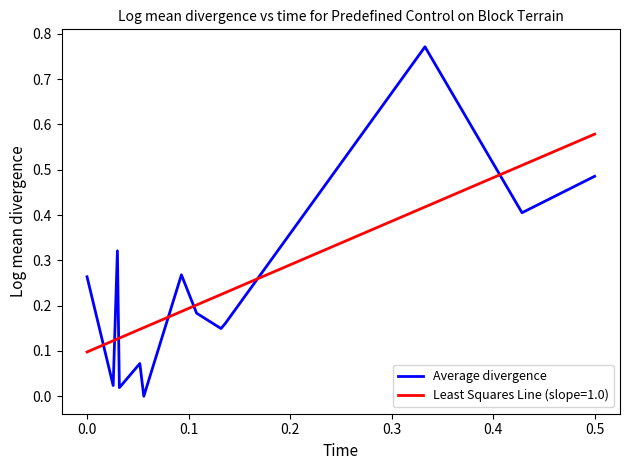

Rank the series by their maximum value, from lowest to highest.

Least Squares Line (slope=1.0), Average divergence